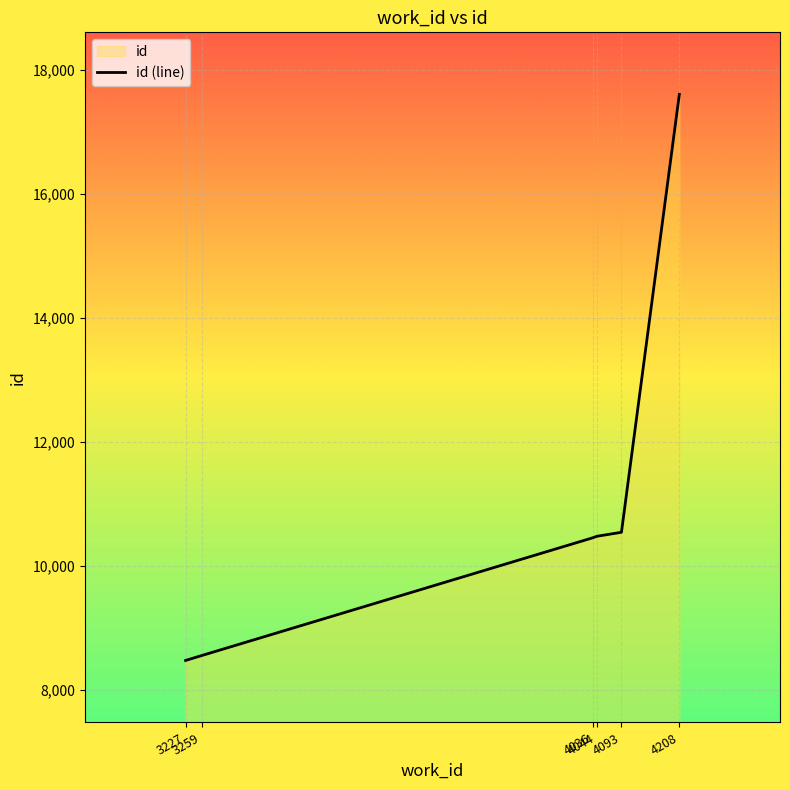

The chart shows a value of 14445 at 4044. True or false?

False